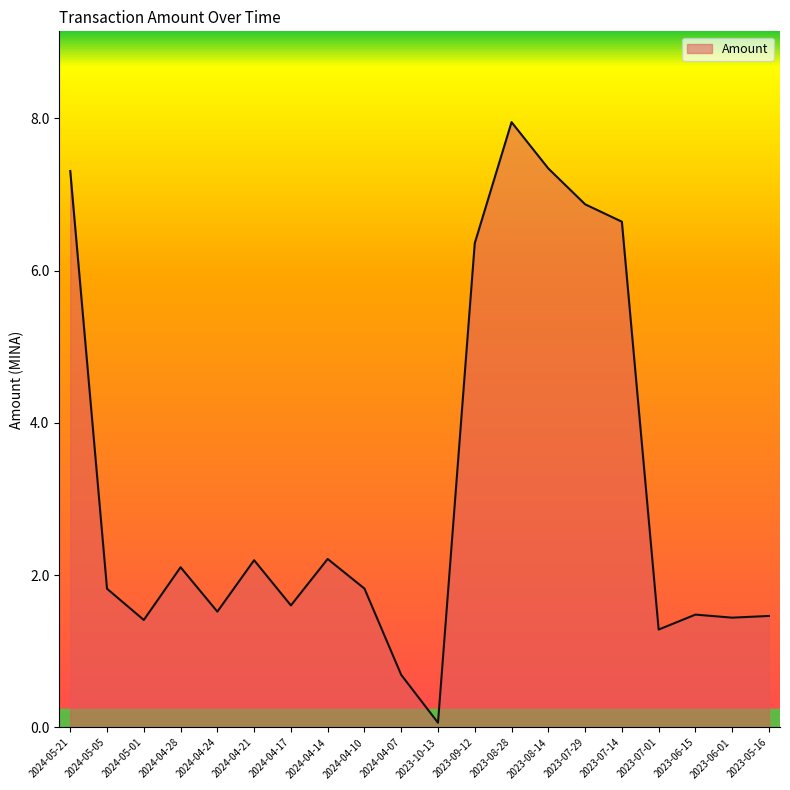

What position from the left is 2024-04-14?

8